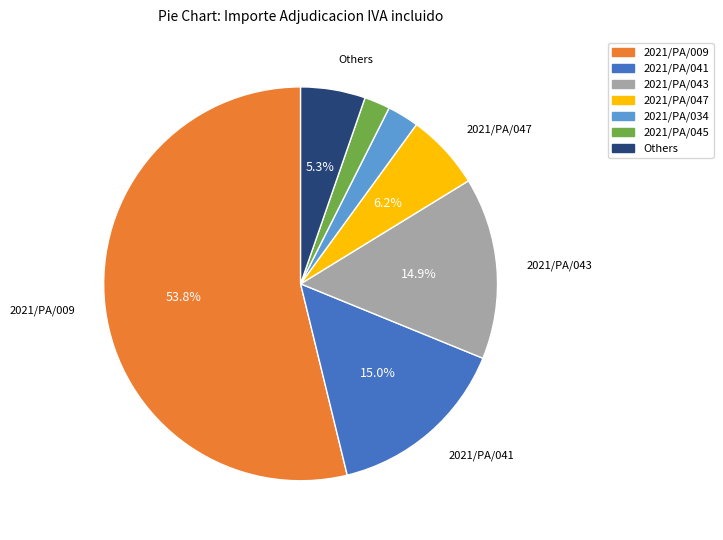

Is it true that 2021/PA/041 is 9% of the pie?

False